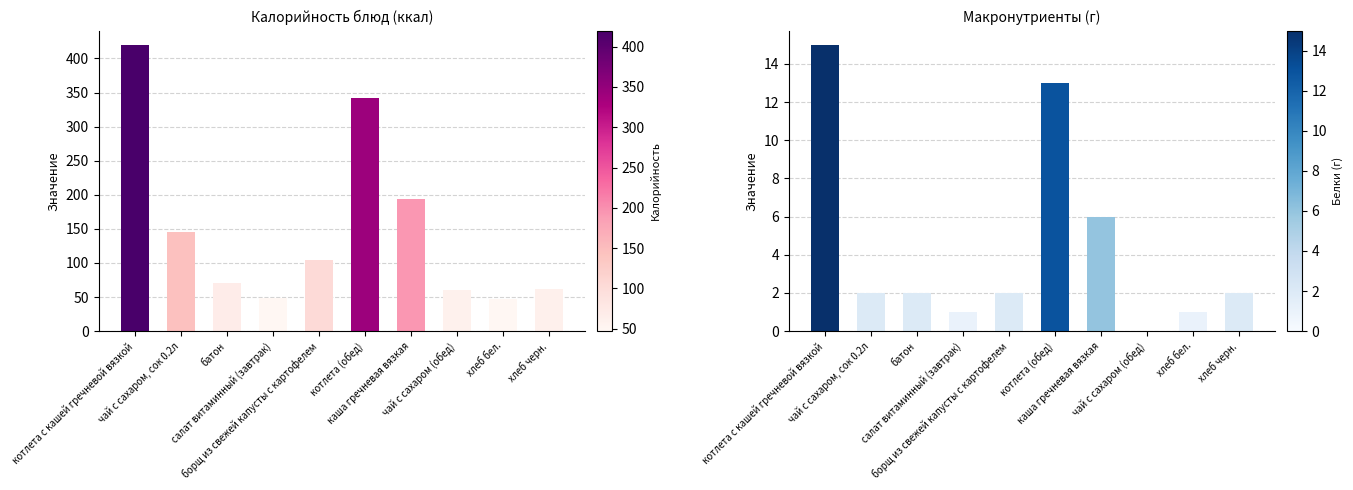

What is the value of the Калорийность bar at the 2nd from the left?

145